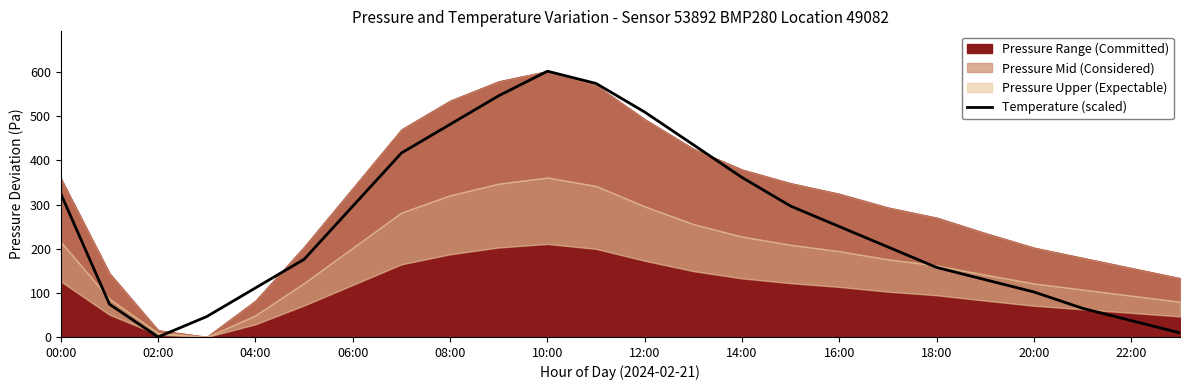

True or false: Temperature (scaled) has a value of 762.0 at 08:00.

False